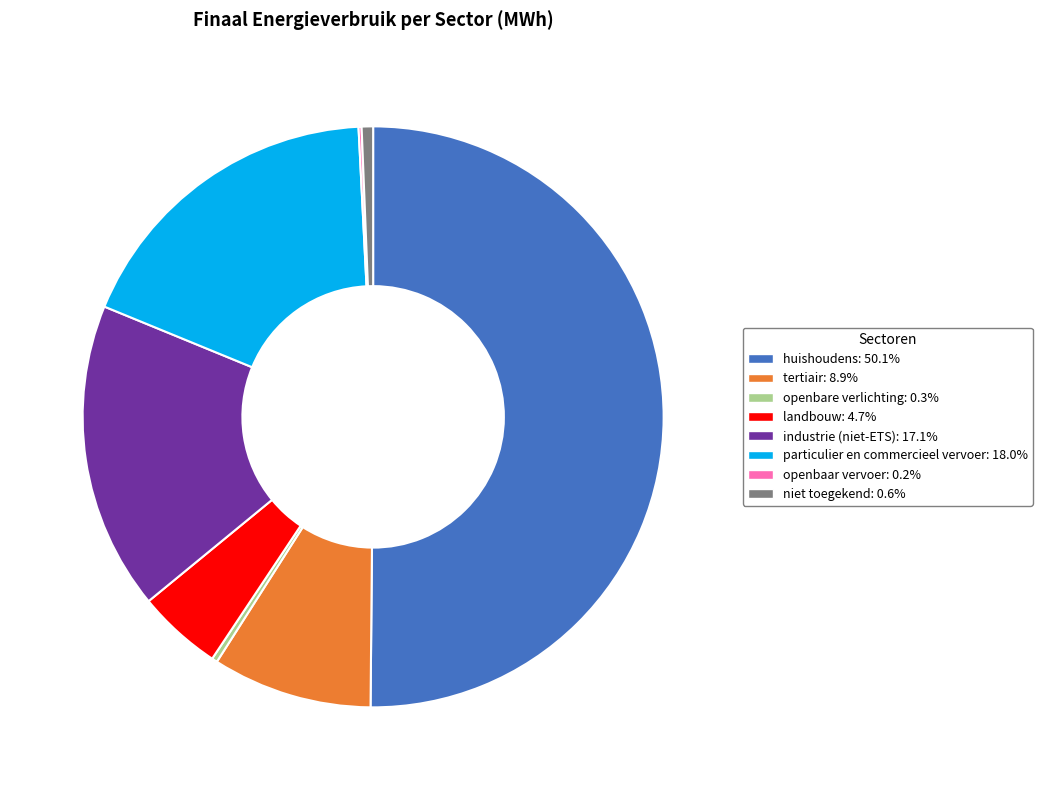

What is the largest slice in the pie chart?

huishoudens